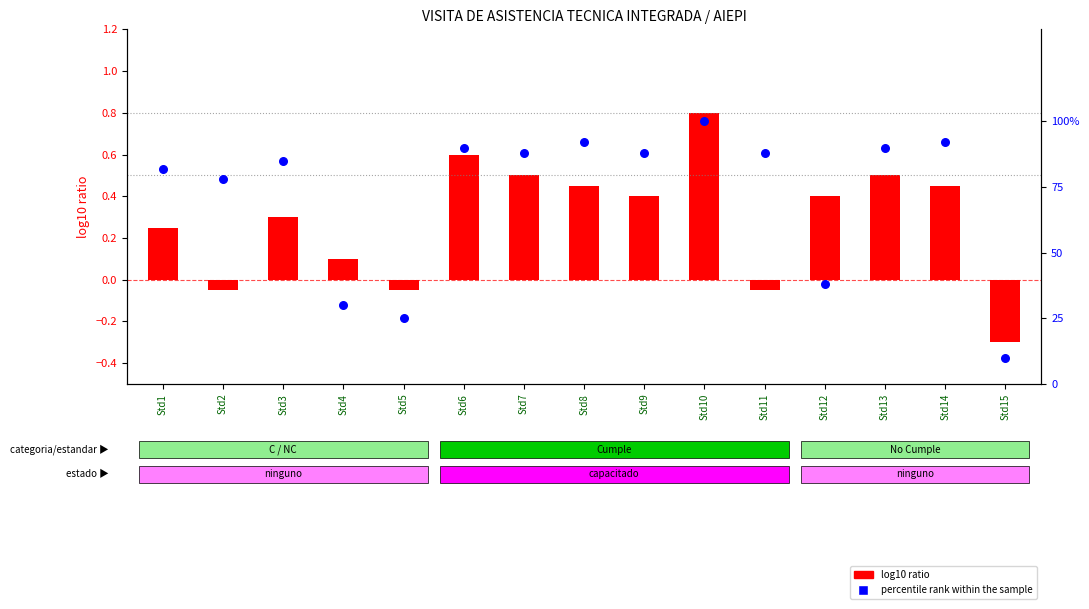

Which series has the widest spread of Y values?

log10 ratio